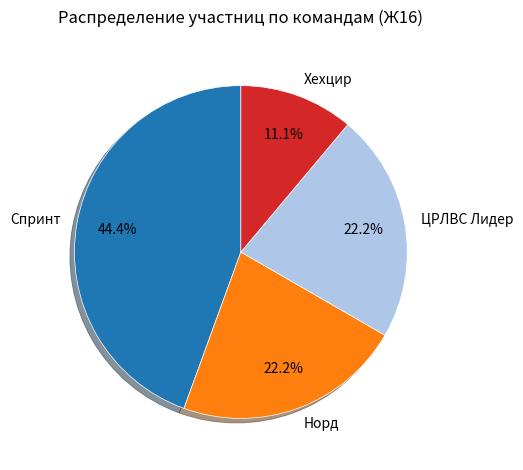

To the nearest percent, what percentage of the pie is Норд?

22%